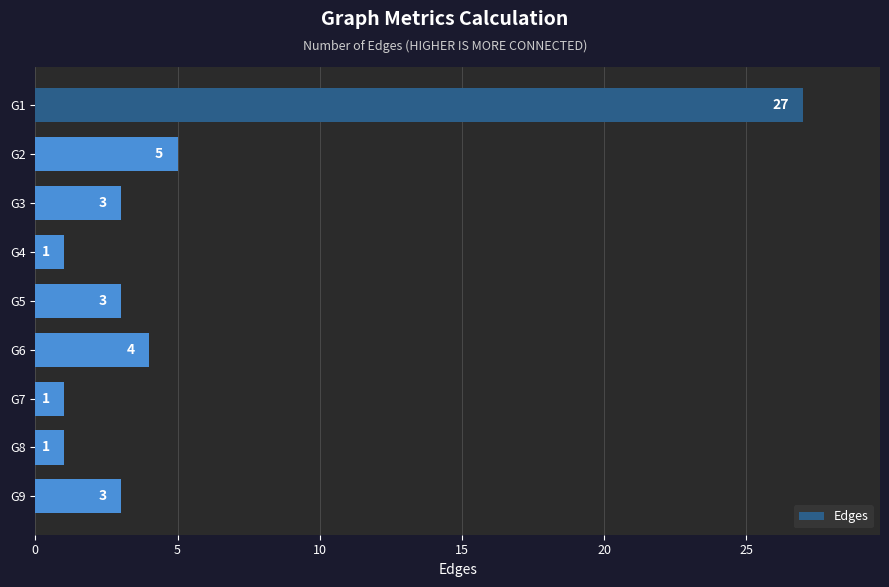

Are the bars grouped side by side (vs. stacked)?

No